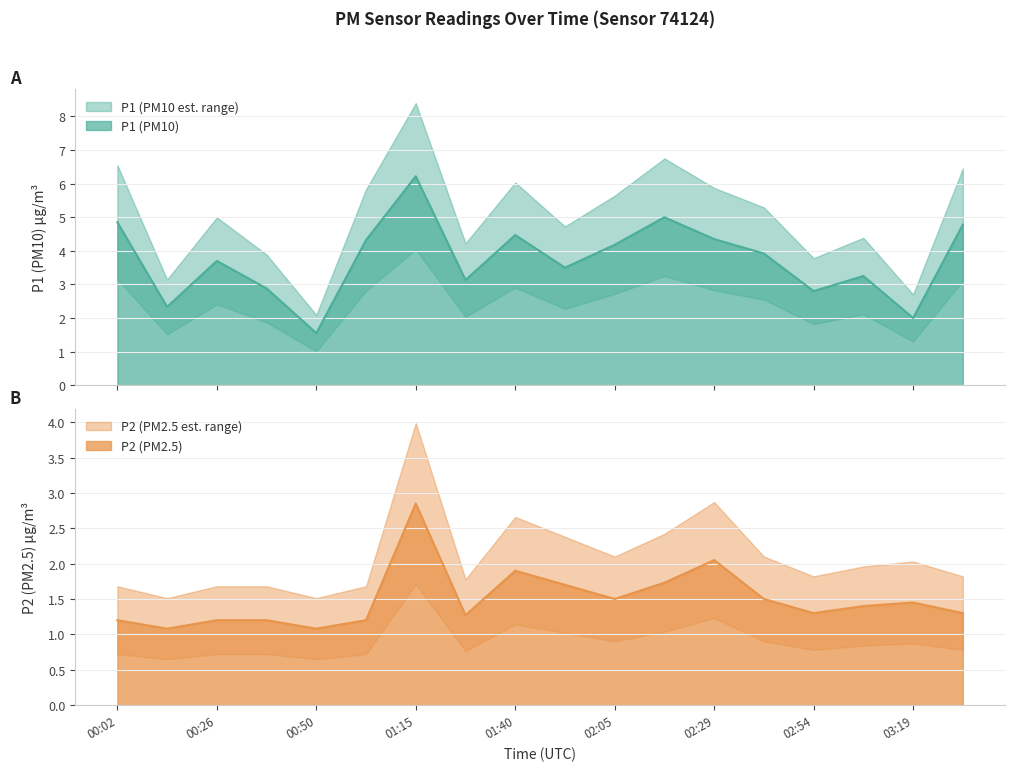

True or false: P2 has more than 1 points higher than both neighbors.

True